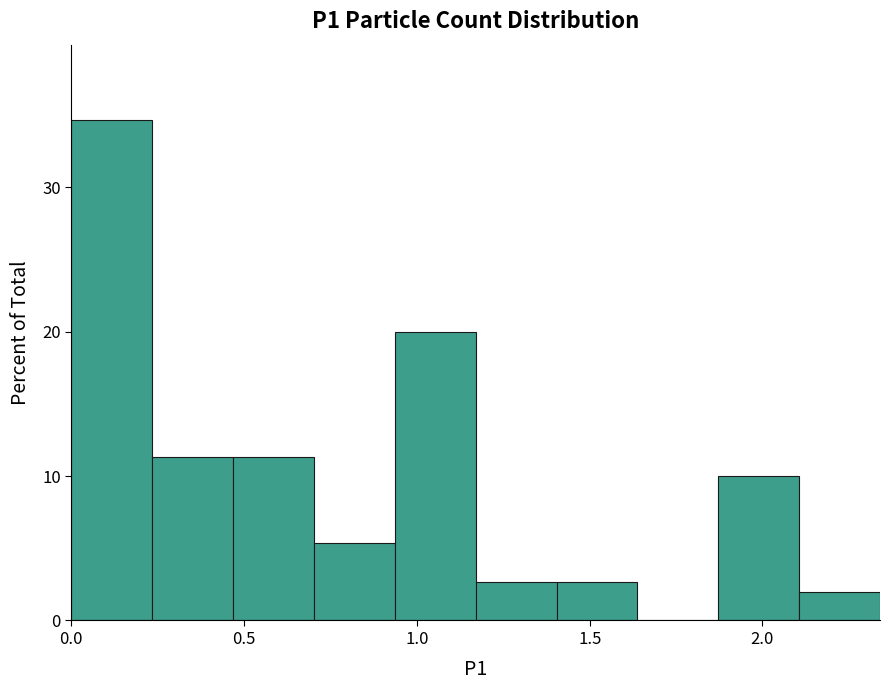

How tall is the bar that spans 1.40 to 1.65 on the x-axis? Neither the bar edges nor the heights are printed on the chart, so give them approximately, as read against the axes.

3